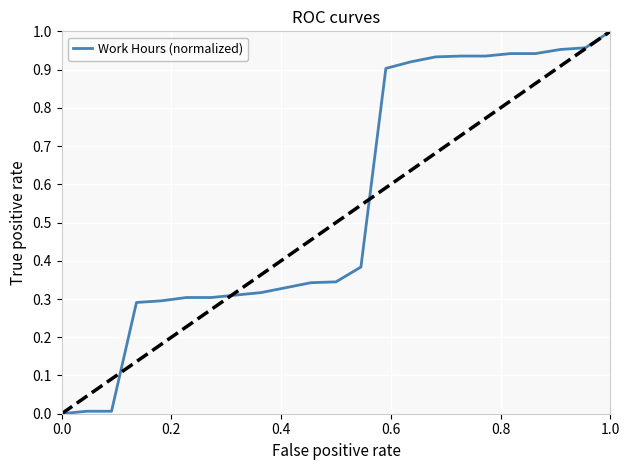

How many lines are shown in the chart?

1